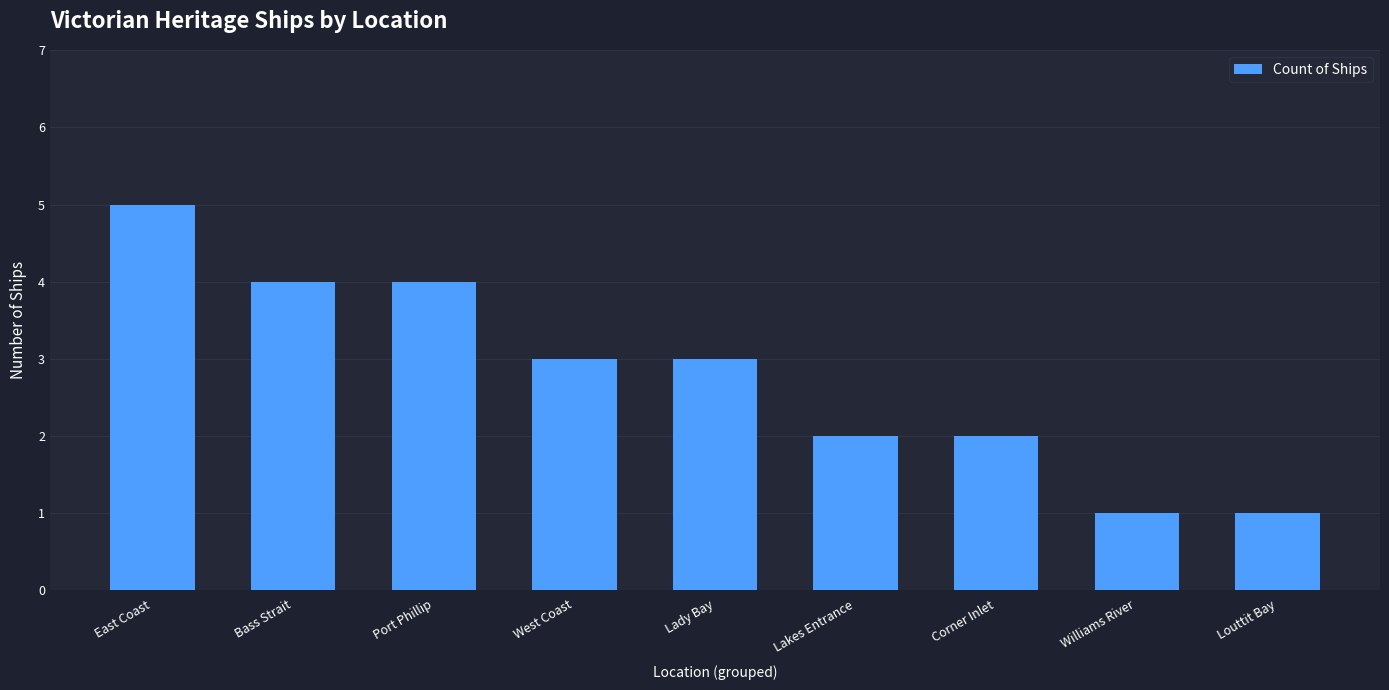

Read the value at Williams River.

1